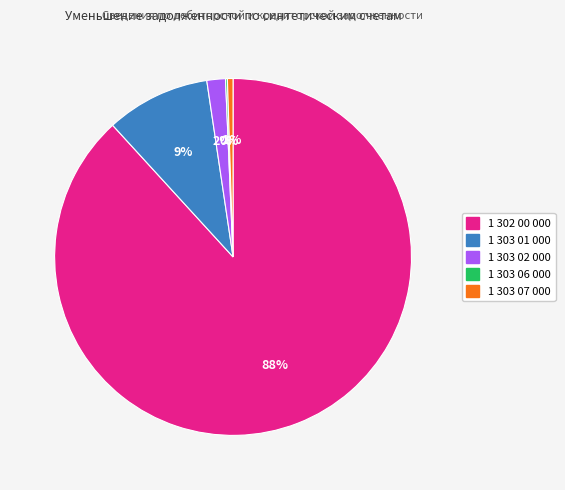

To the nearest percent, what is the average slice percentage?

20%